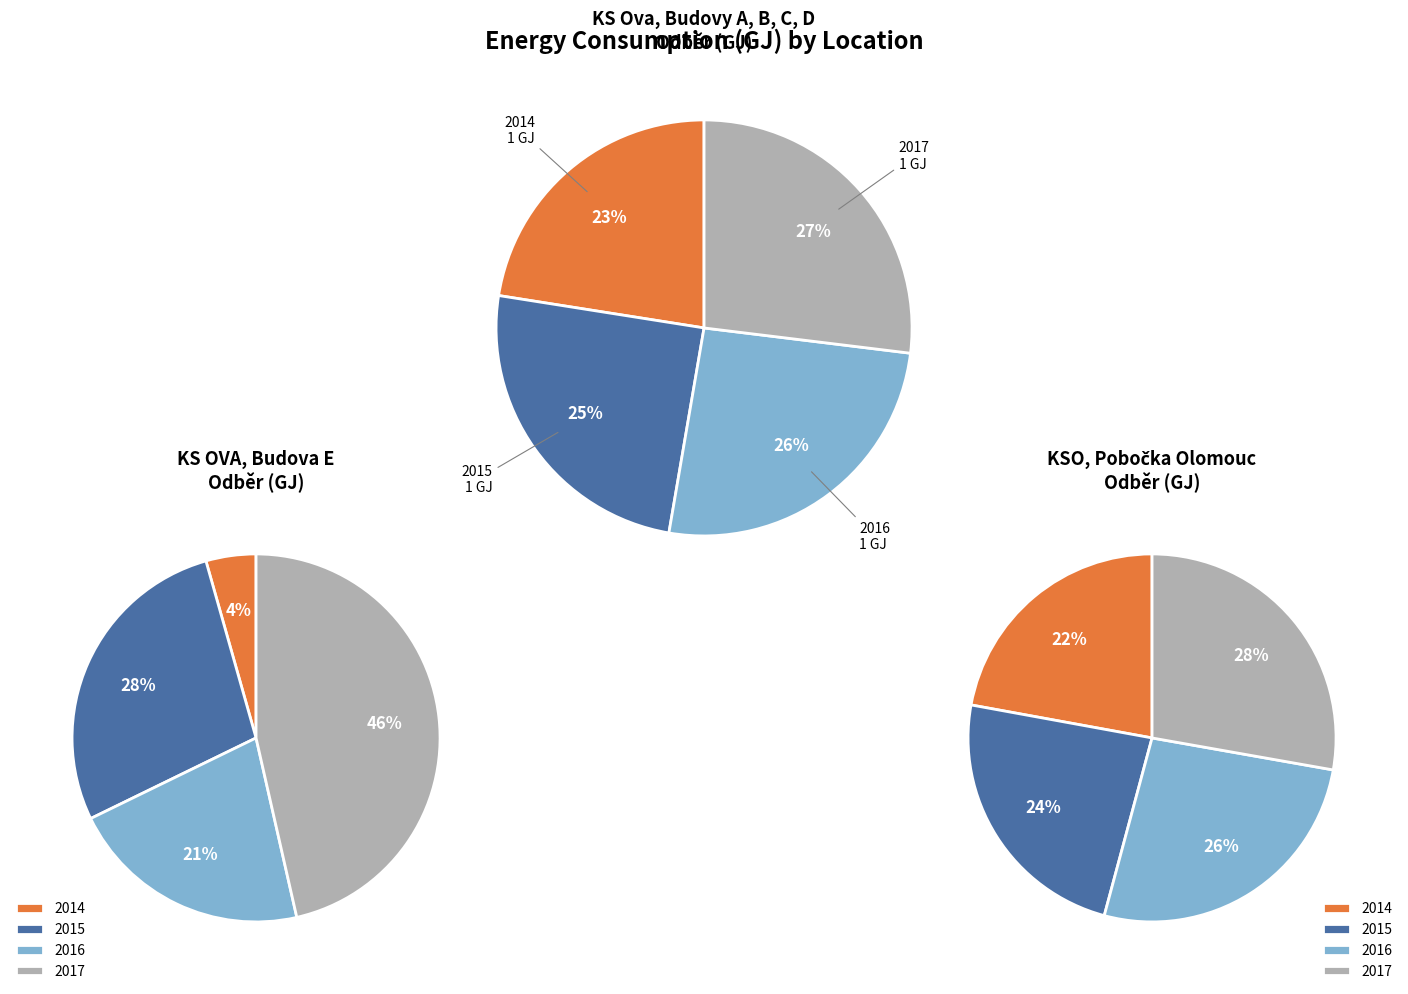

What is the difference between the highest and lowest values at 2014?

5038.5